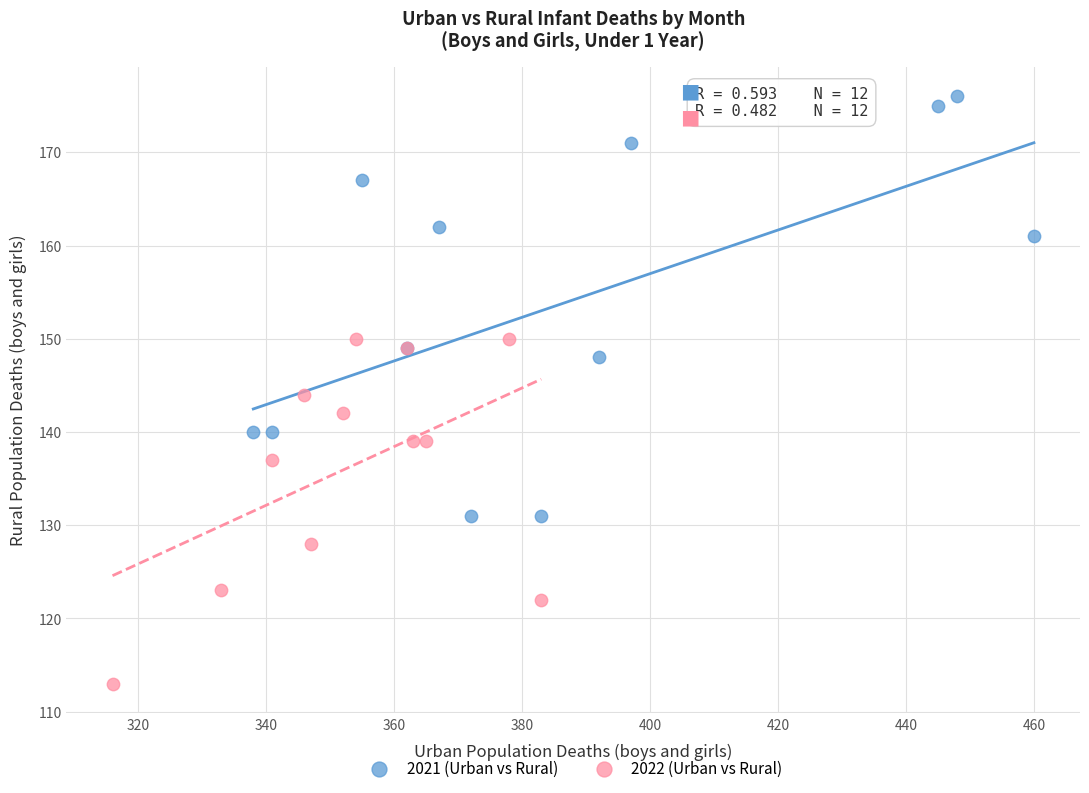

Which series contains the highest Y value?

2021 (Urban vs Rural)